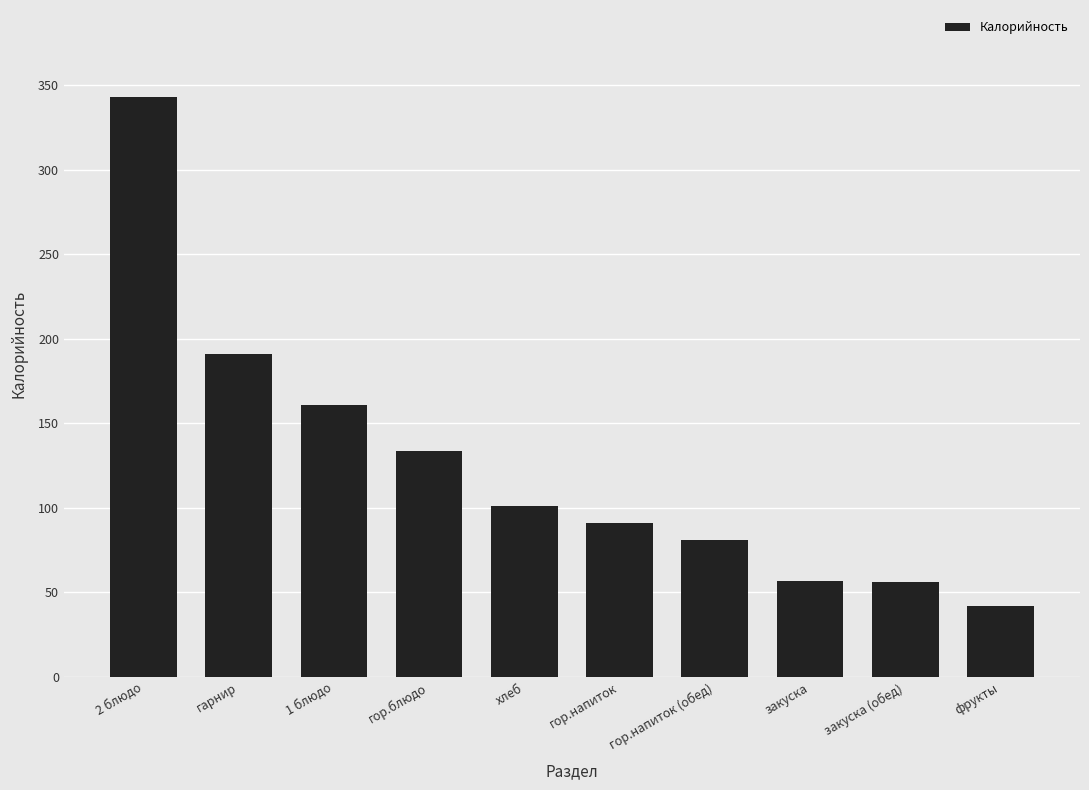

What position from the left is гарнир?

2